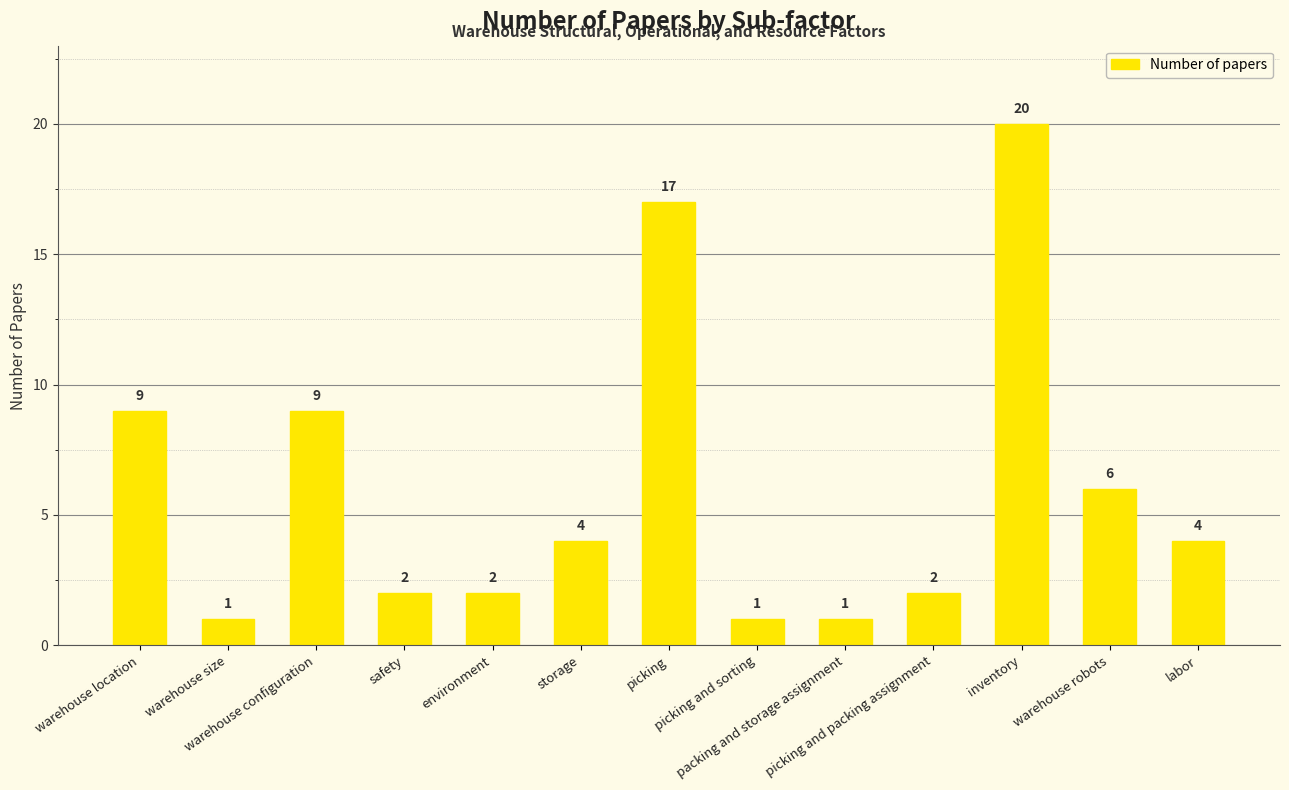

How many data points does each series have?

13